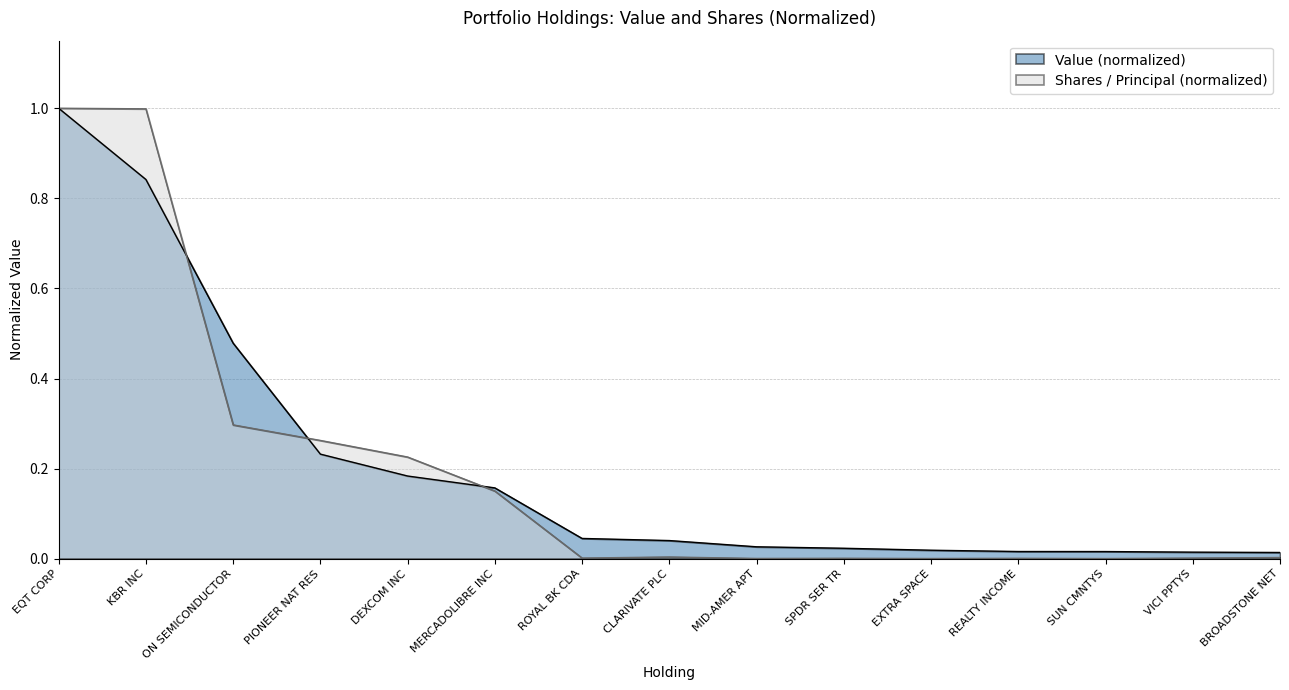

True or false: Value has a value of 0.2 at DEXCOM INC.

True